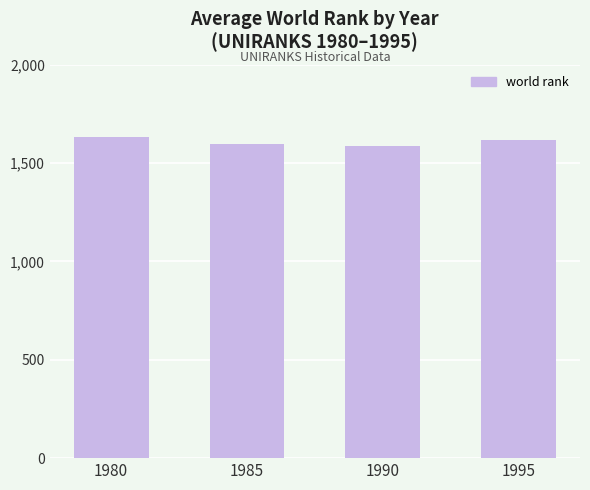

The chart shows a value of 1599 at 1985. True or false?

True